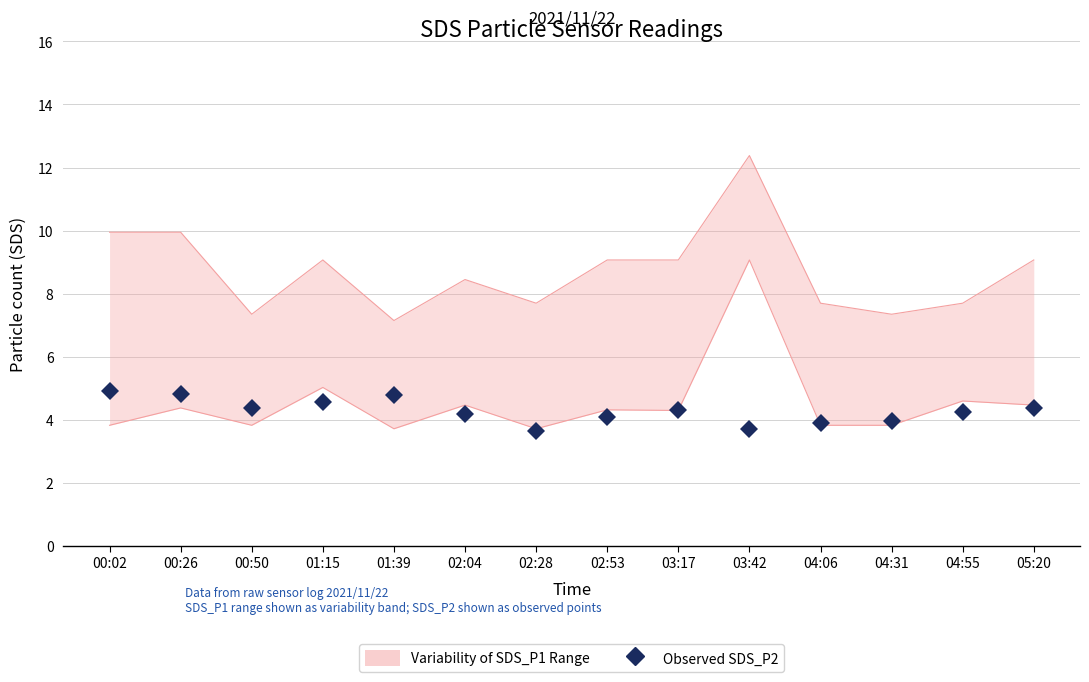

What is the difference between the second highest and minimum values?

1.2